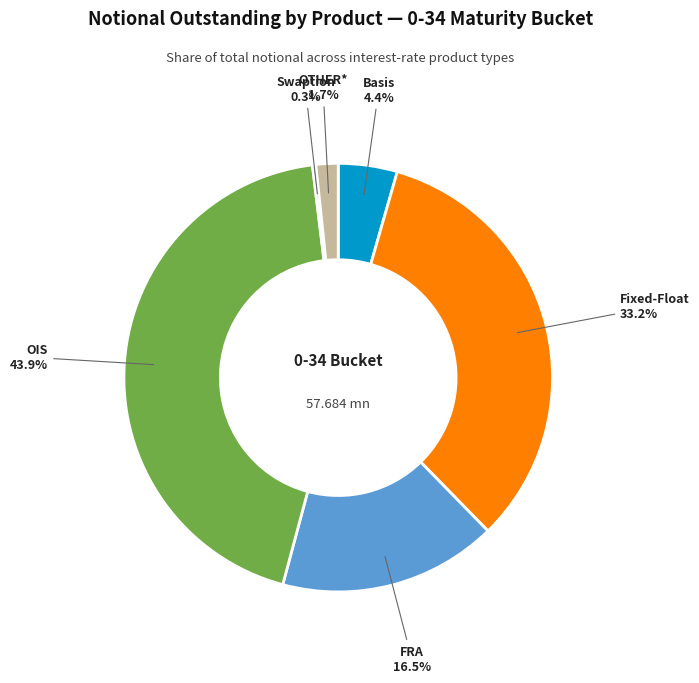

Does any single category account for the majority?

No